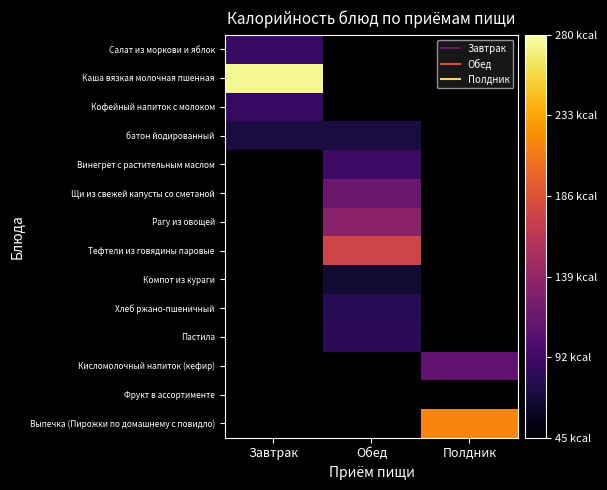

Is the value of Хлеб ржано-пшеничный at Завтрак greater than the value of Винегрет с растительным маслом at Обед?

No